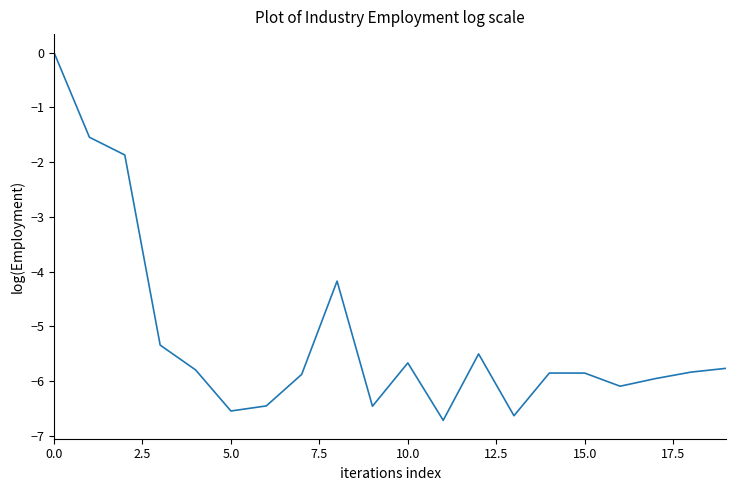

What is the difference between the maximum and minimum values?

6.7